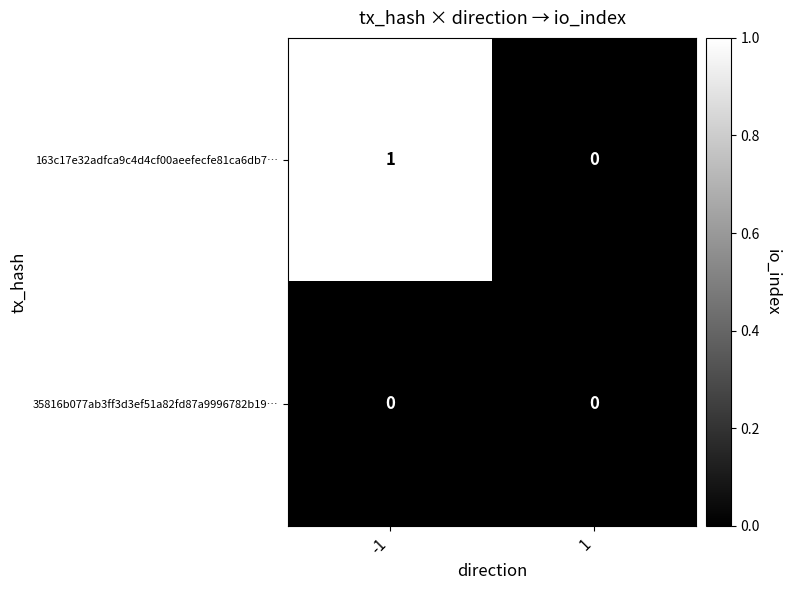

Reading left to right, what are all the values shown in this chart?

163c17e32adfca9c4d4cf00aeefecfe81ca6db7…: -1=1	1=0
35816b077ab3ff3d3ef51a82fd87a9996782b19…: -1=0	1=0